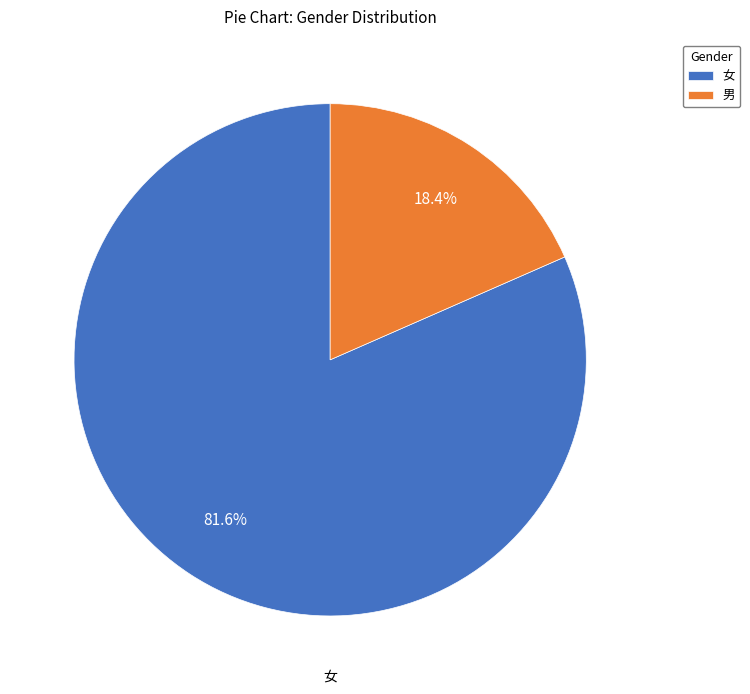

The 男 slice represents 18% of the pie. True or false?

True